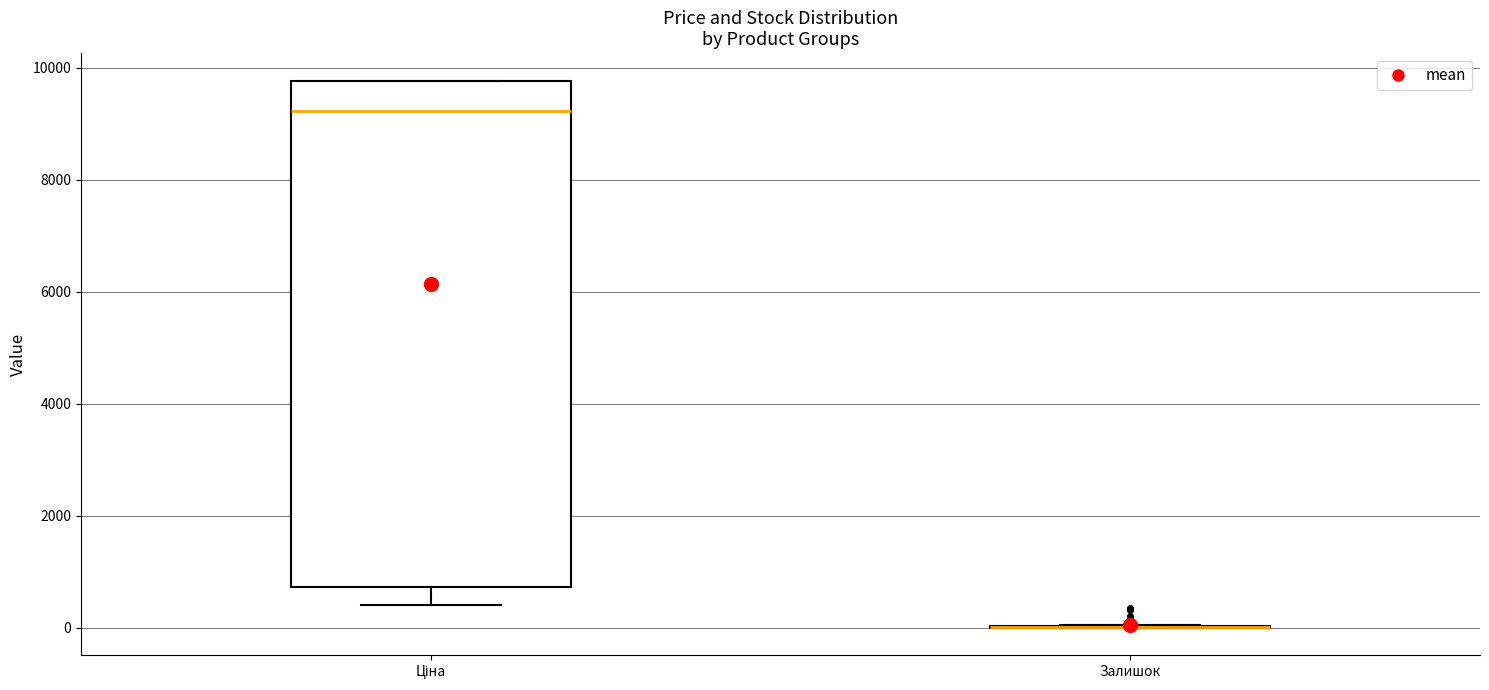

Which box is the tallest, from its lower edge to its upper edge?

Ціна